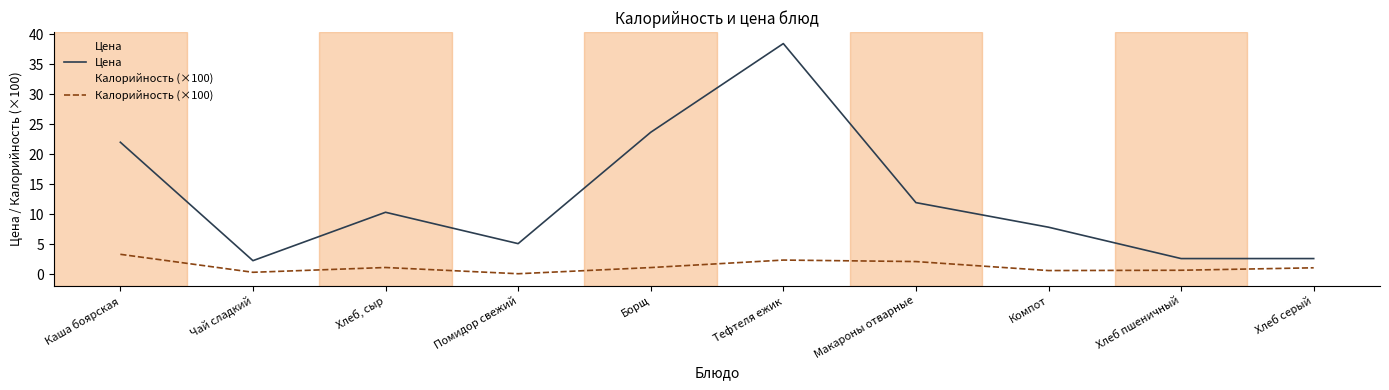

True or false: Калорийность (×100) and Цена cross at least once.

False